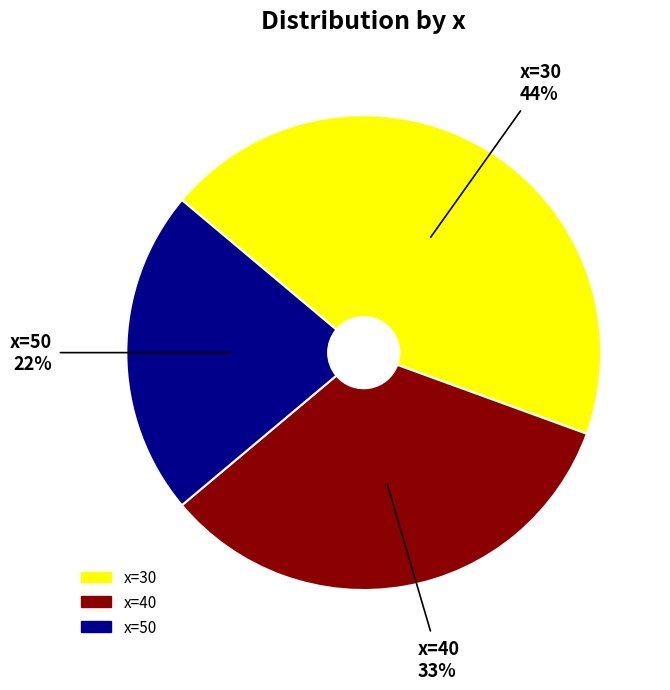

Which category has the biggest portion of the pie?

x=30